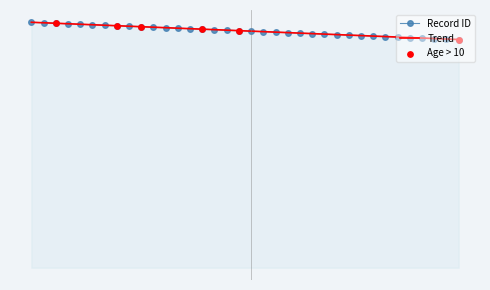

What is the ratio of the value at 489 to the value at 487?

1.0